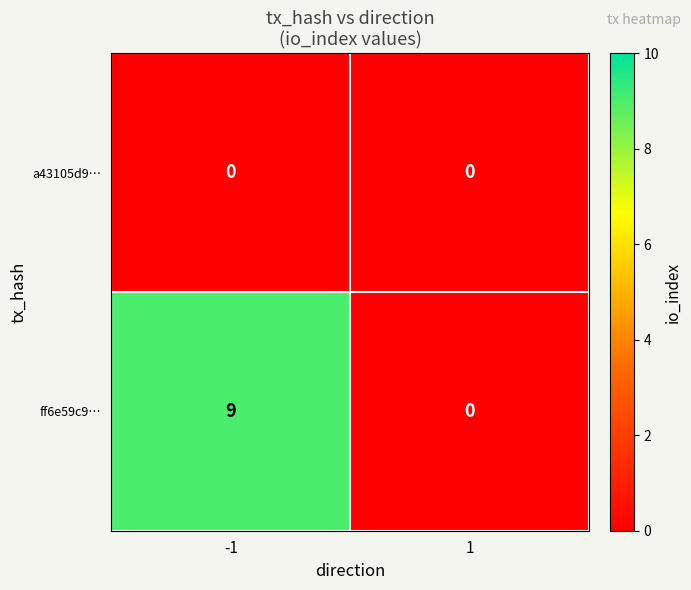

At which category is the sum across all series the highest?

-1